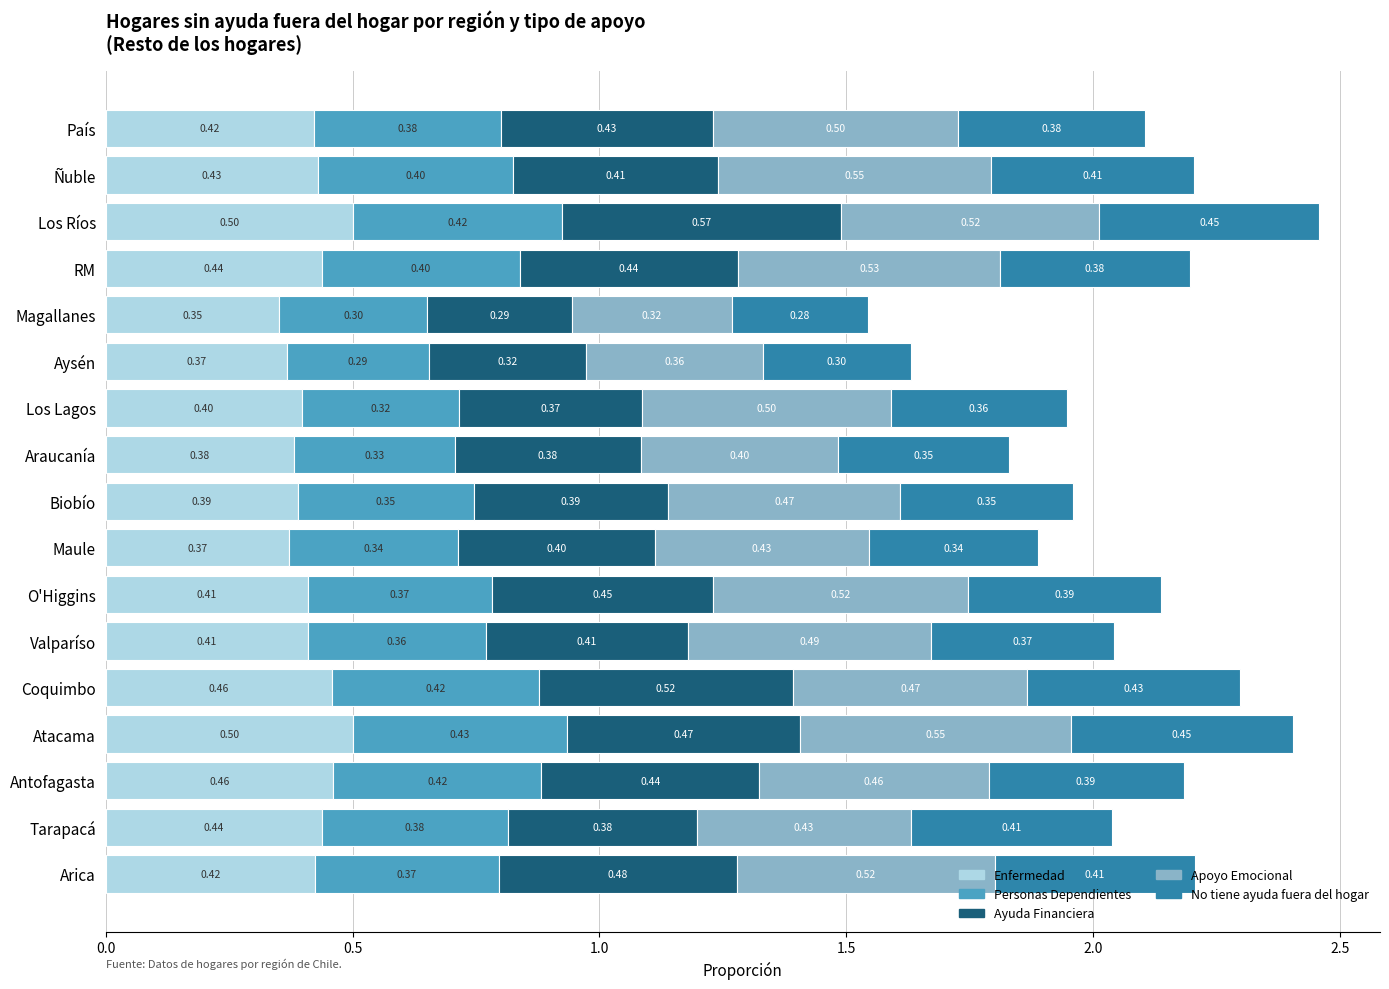

Which category has the lowest value in the Enfermedad series?

Magallanes